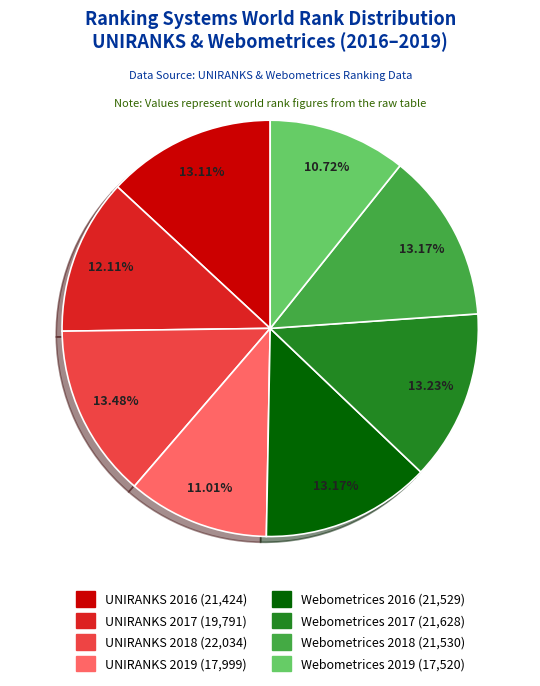

Is there any slice that represents more than half of the pie?

No